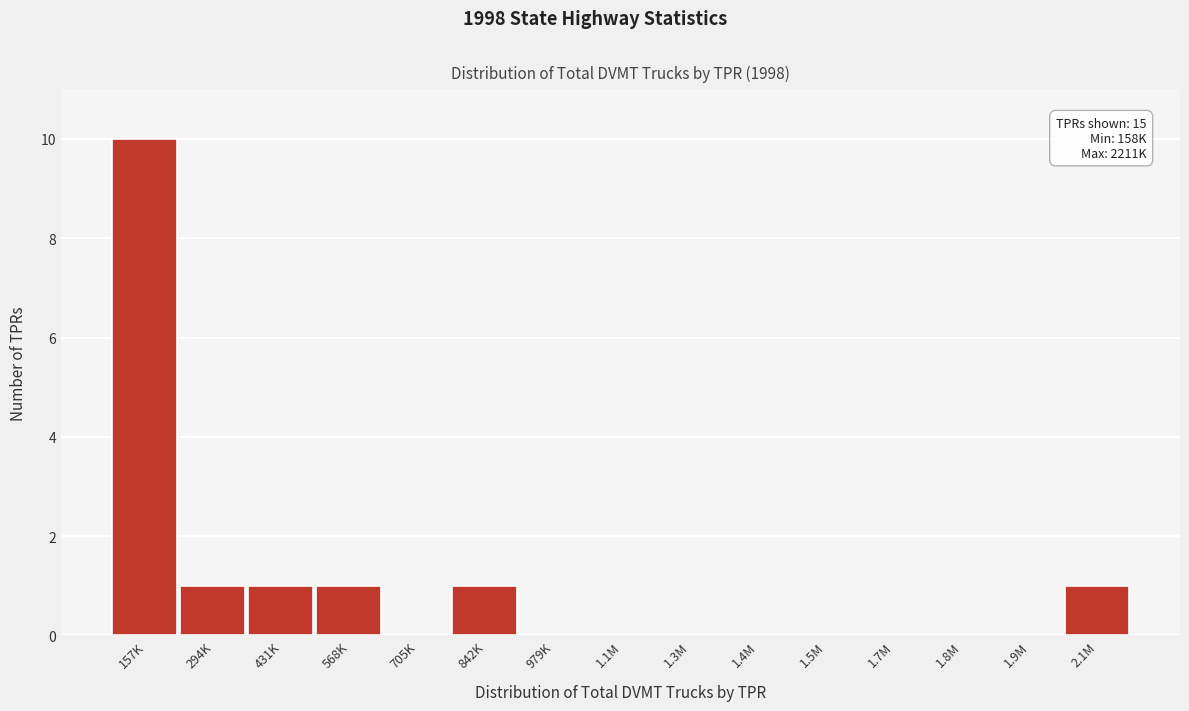

Reading left to right, extract all data points from this chart.

157K=10	294K=1	431K=1	568K=1	705K=0	842K=1	979K=0	1.1M=0	1.3M=0	1.4M=0	1.5M=0	1.7M=0	1.8M=0	1.9M=0	2.1M=1